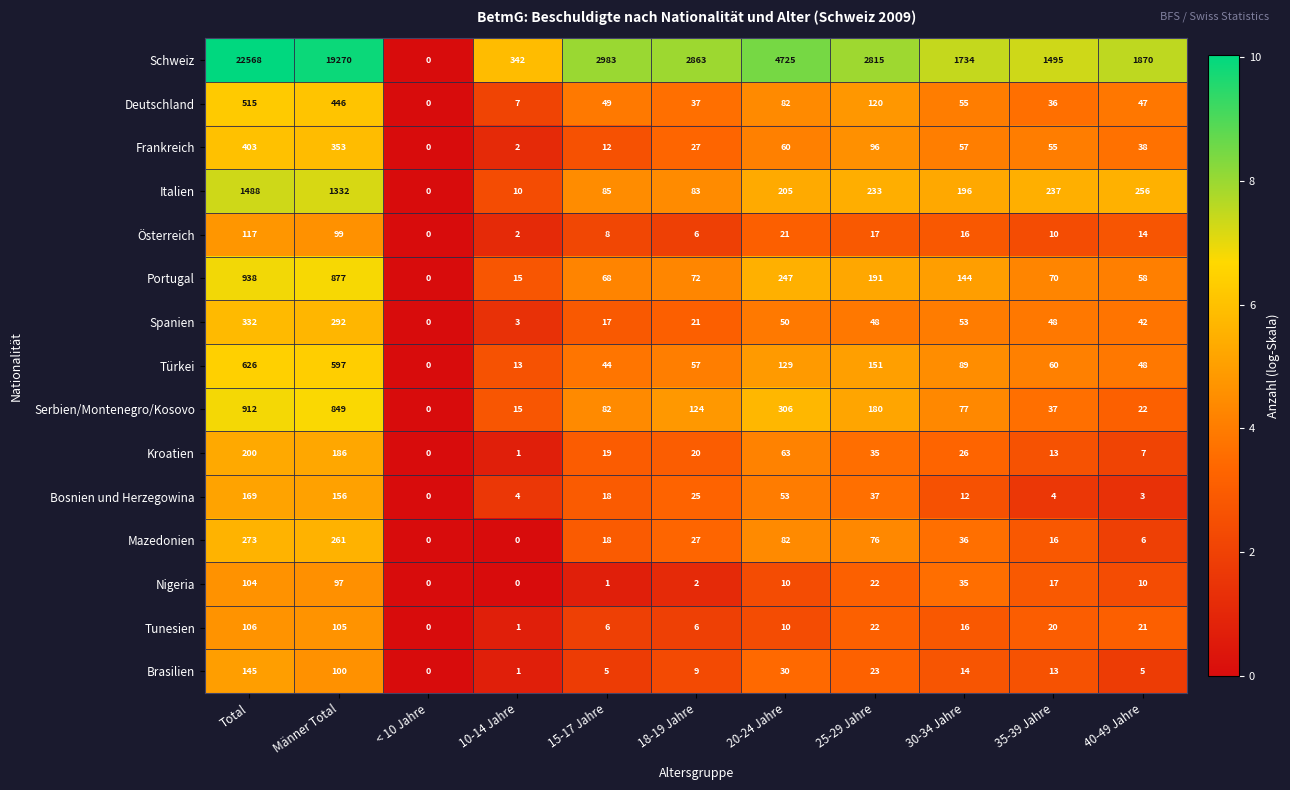

What is the maximum value shown in the chart?

22568